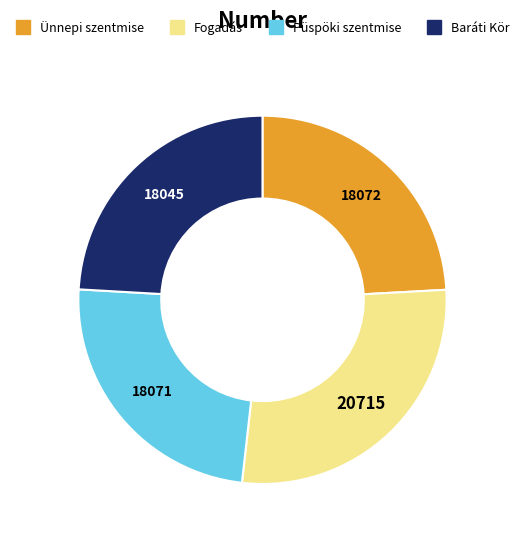

Is there a majority slice in this chart?

No